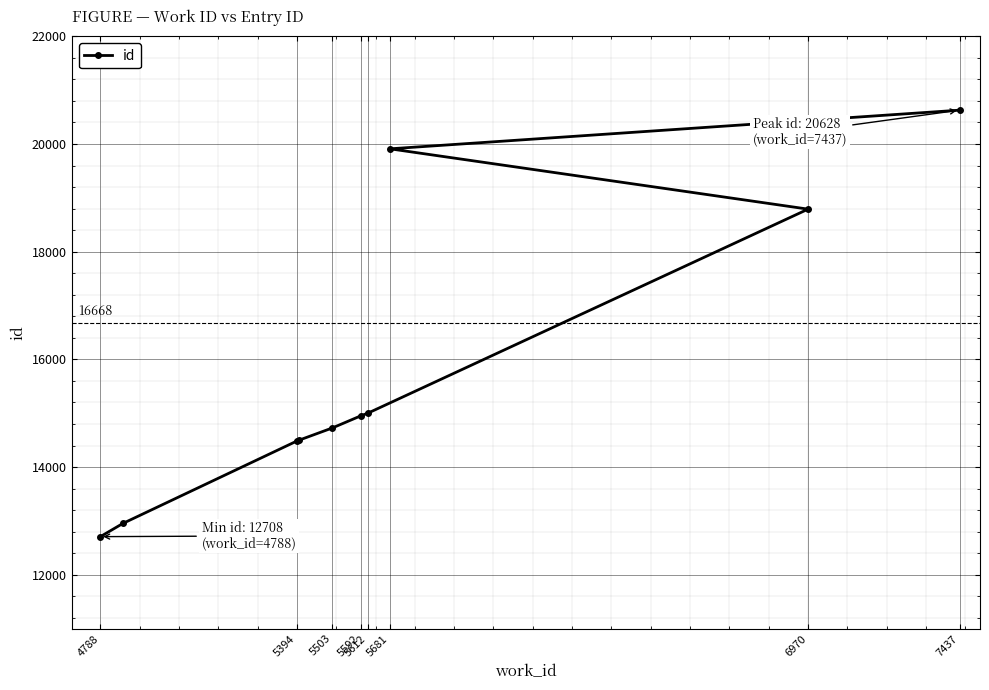

At which category does the chart reach its minimum across all series?

4788